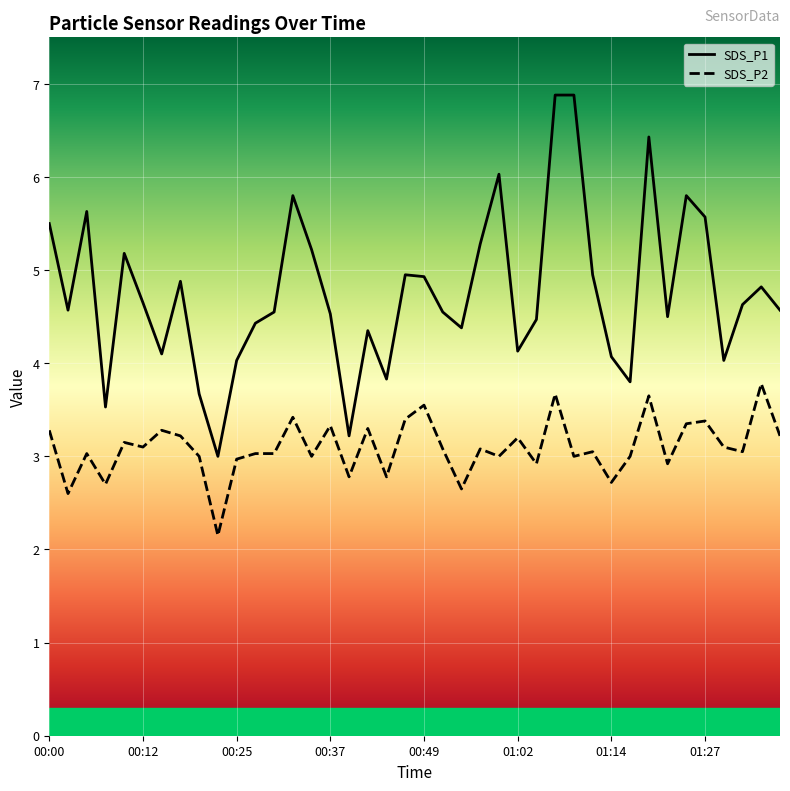

The value of SDS_P2 at 00:22 is 2.1. True or false?

True